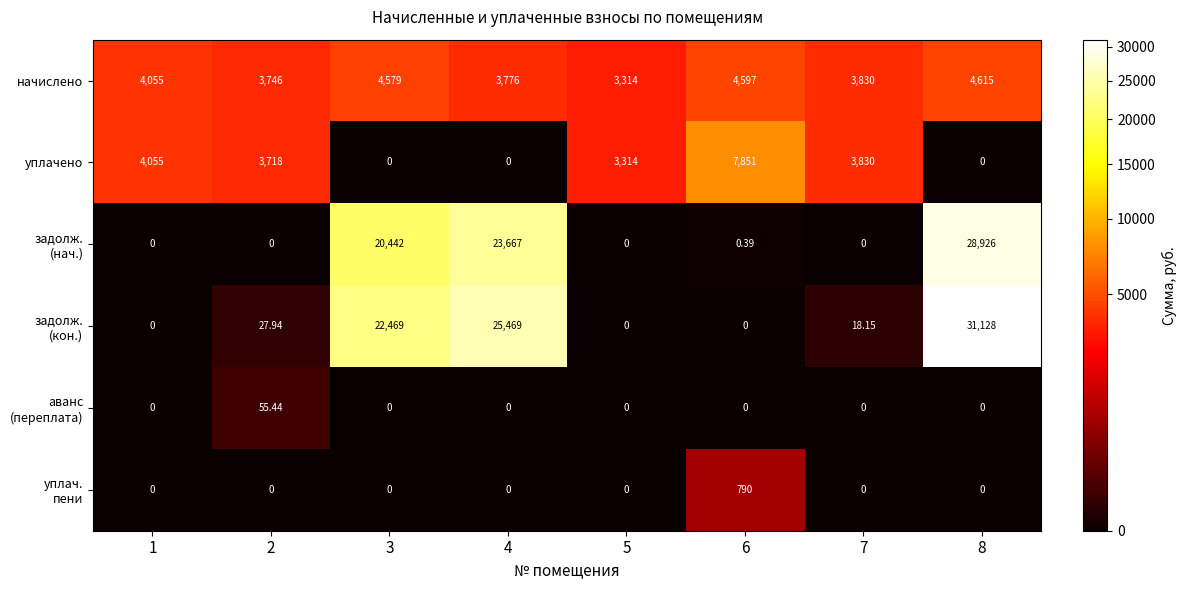

At which category does the chart reach its minimum across all series?

3